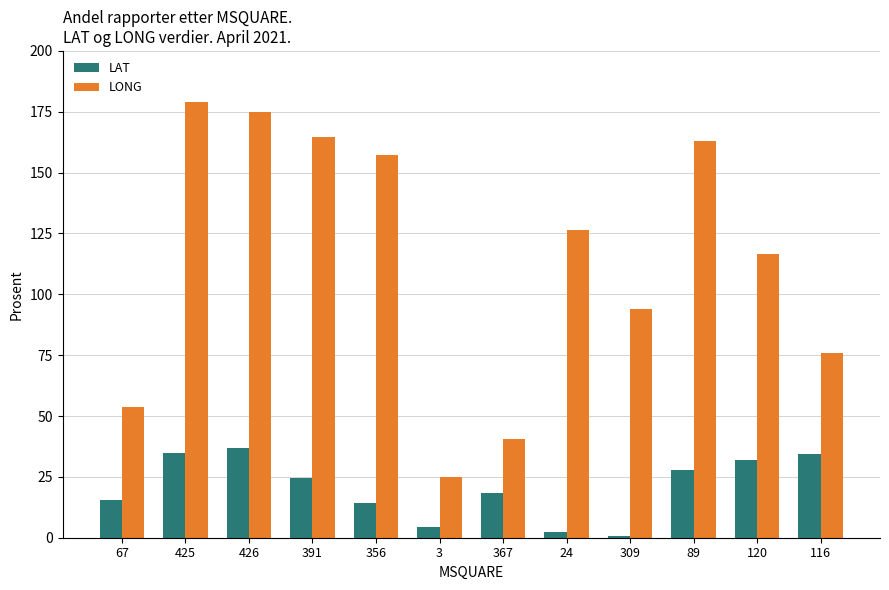

Which series has the widest spread of values?

LONG